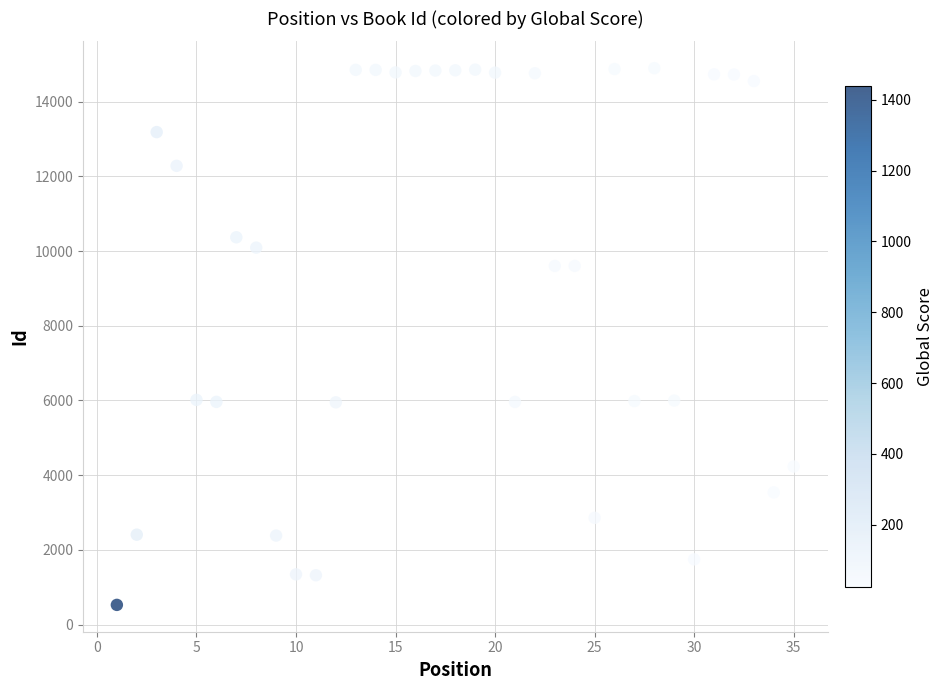

What is the range of X values (max minus min)?

34